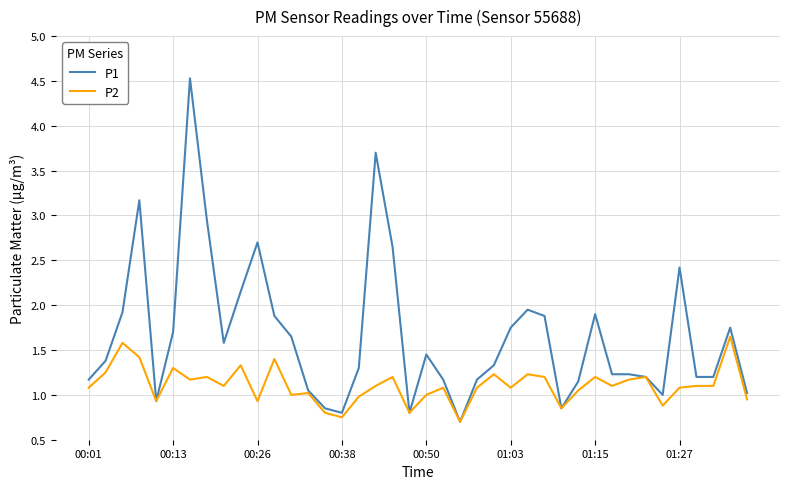

Which series has the largest total across all categories?

P1